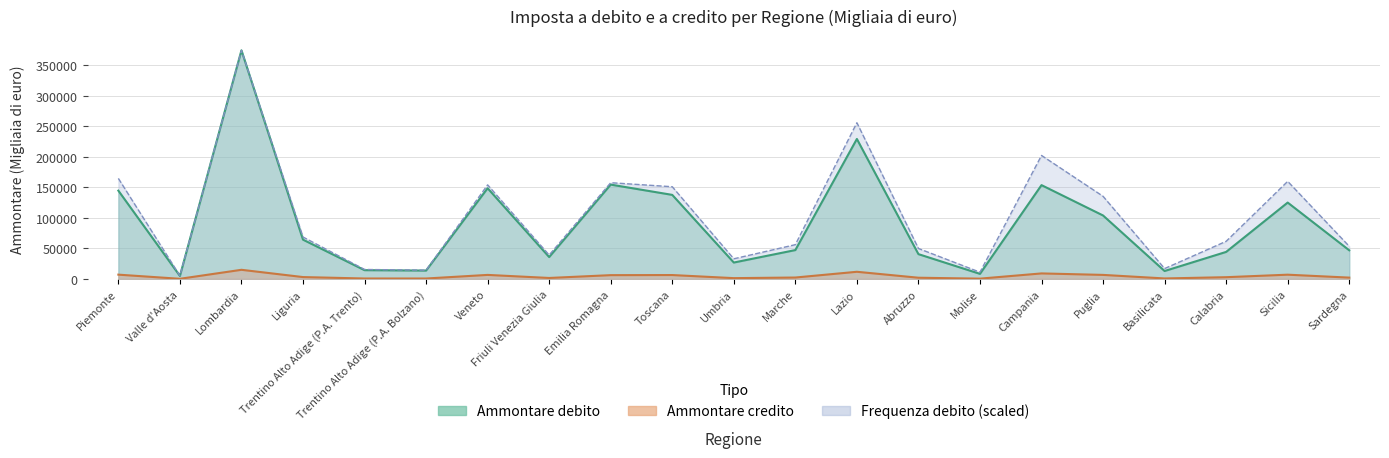

Between Toscana and Sicilia, which series saw the biggest shift?

Ammontare debito